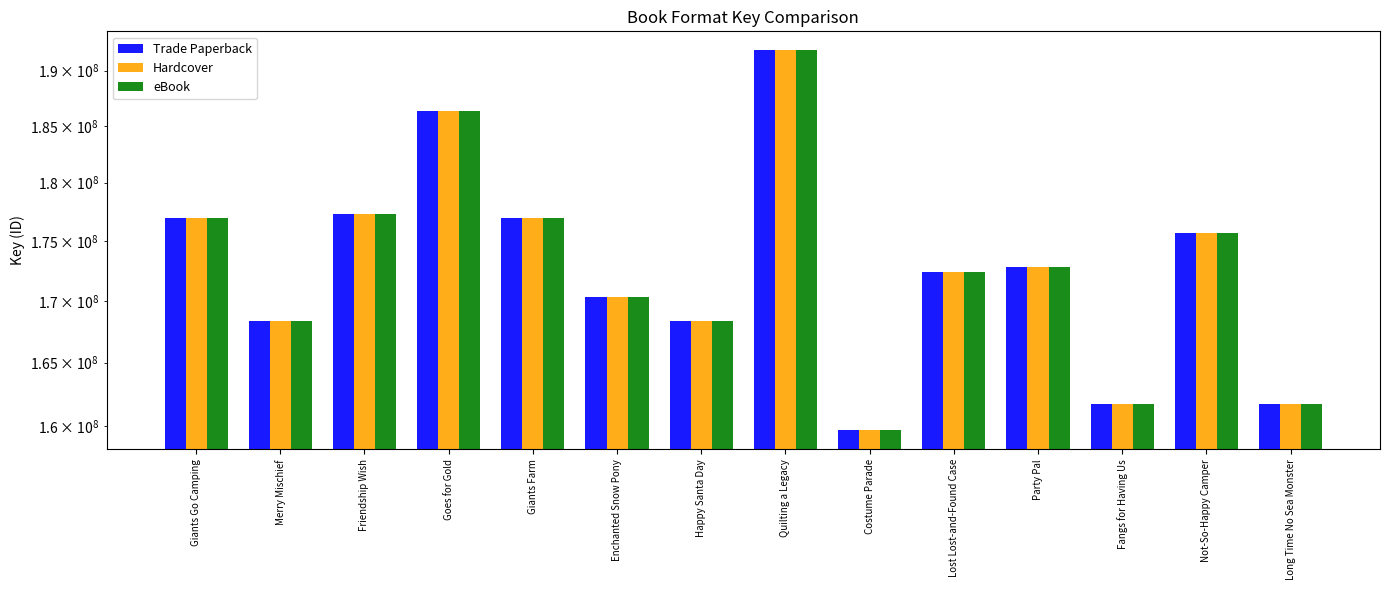

Rank the series by their maximum value, from lowest to highest.

Trade Paperback, Hardcover, eBook